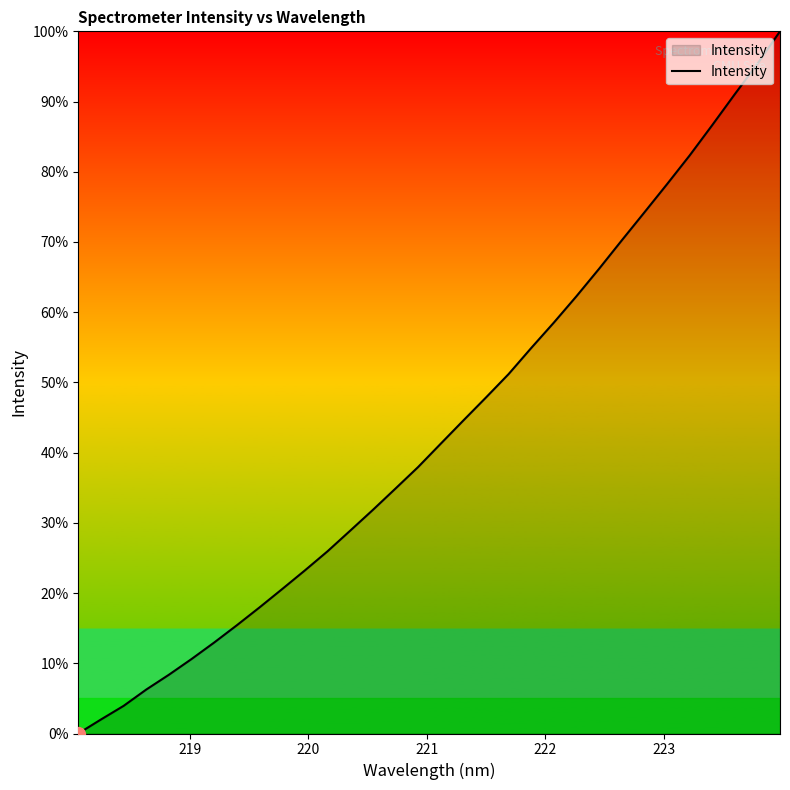

What is the difference between the second highest and second lowest values?

93.4